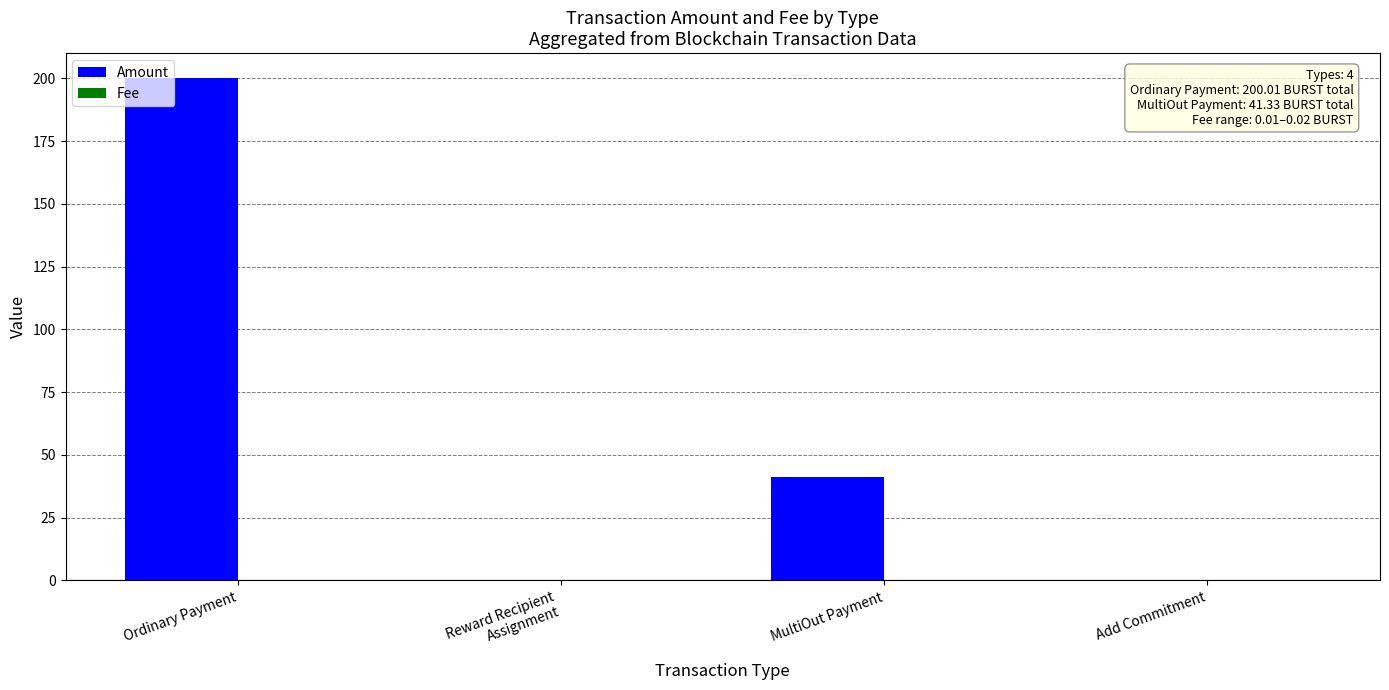

Which category has the highest value across all series?

Ordinary Payment